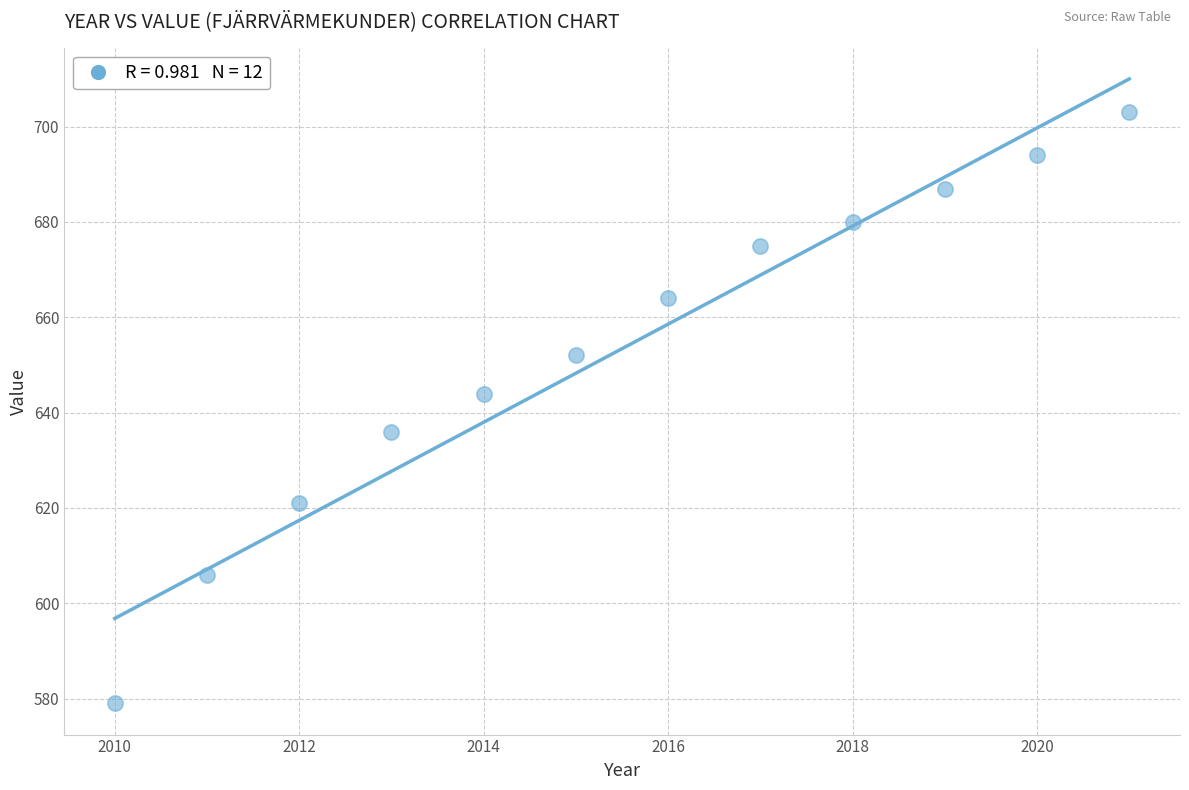

What is the range of X values (max minus min)?

11